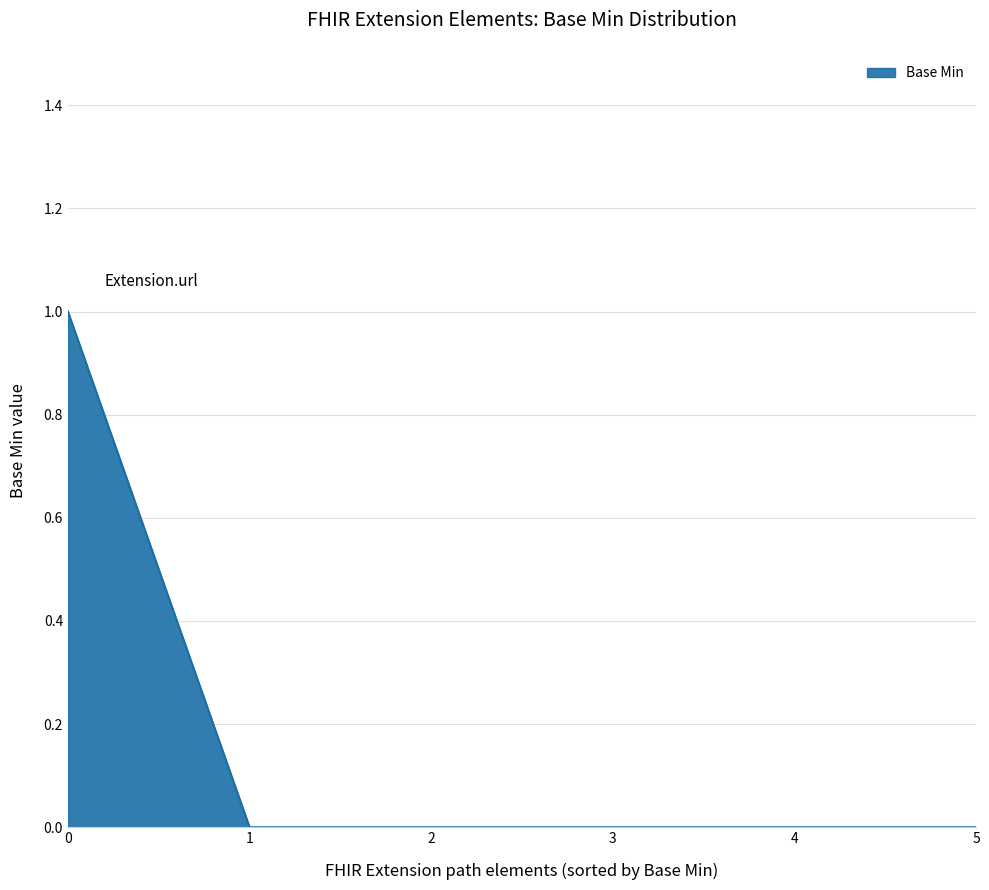

The value at 5 is 0. True or false?

True